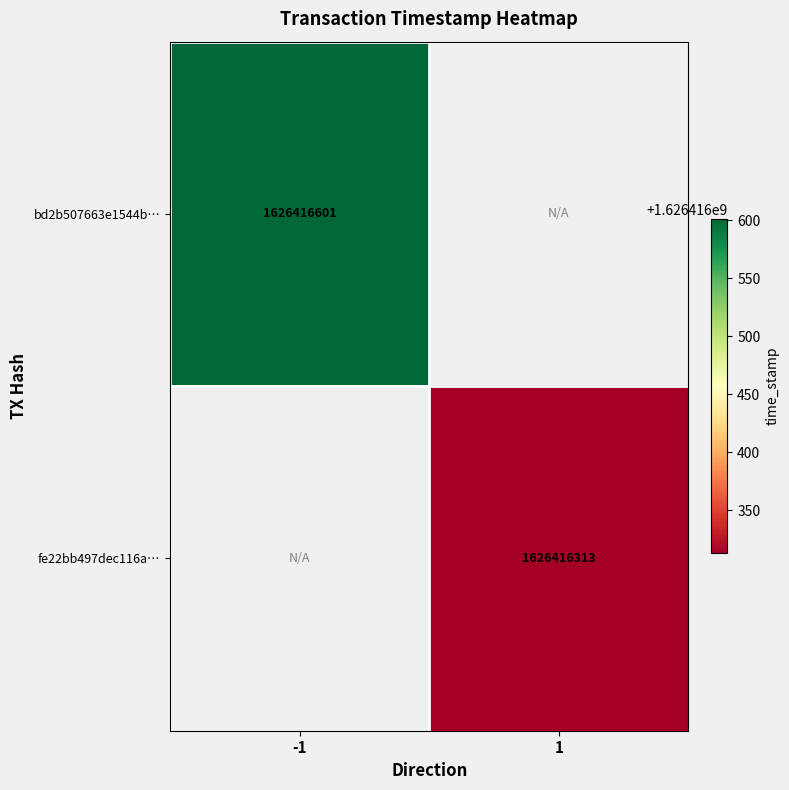

Is it true that bd2b507663e1544b… equals 1626416601 at -1?

True